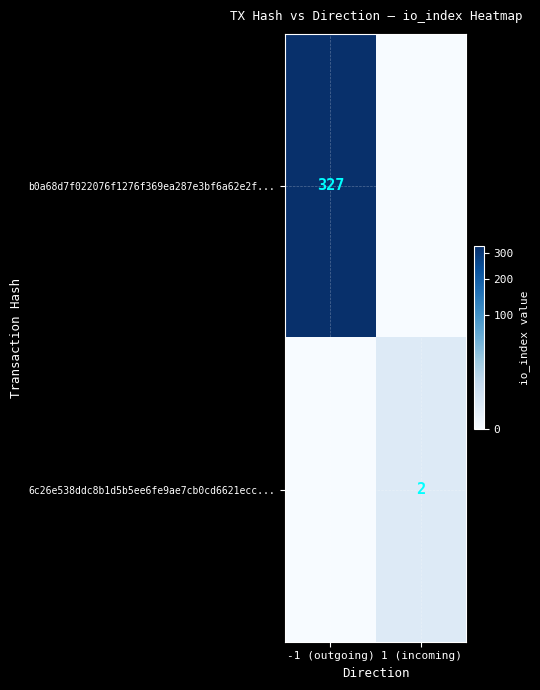

What is the total value across all series at -1 (outgoing)?

327